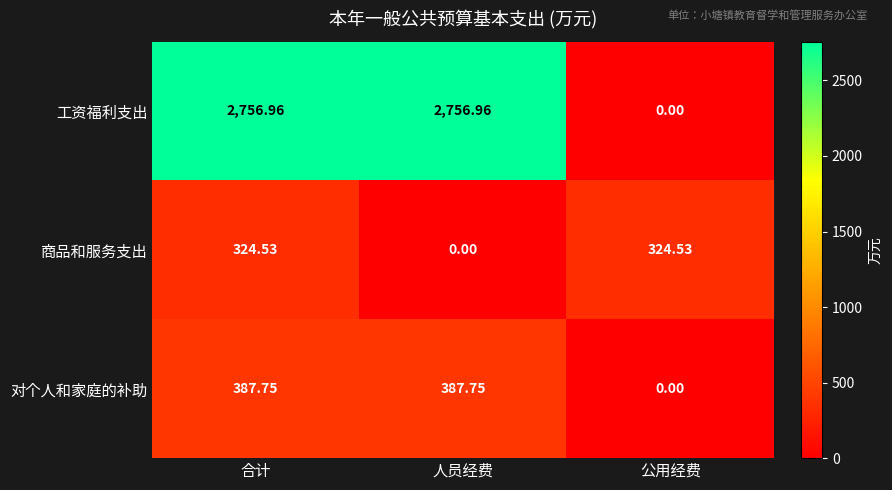

At 人员经费, list the series in order from smallest to largest.

商品和服务支出, 对个人和家庭的补助, 工资福利支出